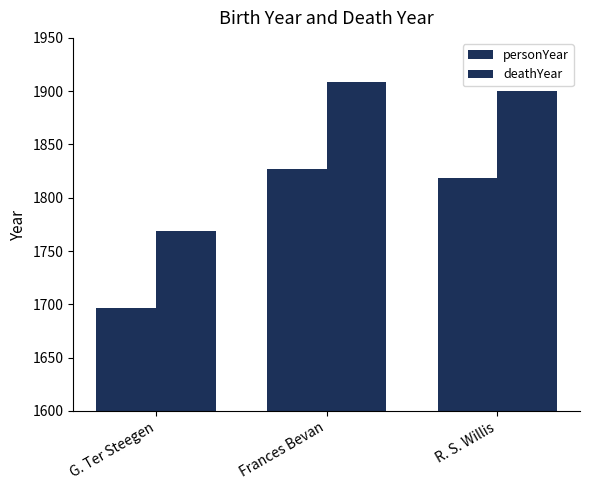

Reading left to right, extract all data points from this chart.

personYear: G. Ter Steegen=1697	Frances Bevan=1827	R. S. Willis=1819
deathYear: G. Ter Steegen=1769	Frances Bevan=1909	R. S. Willis=1900